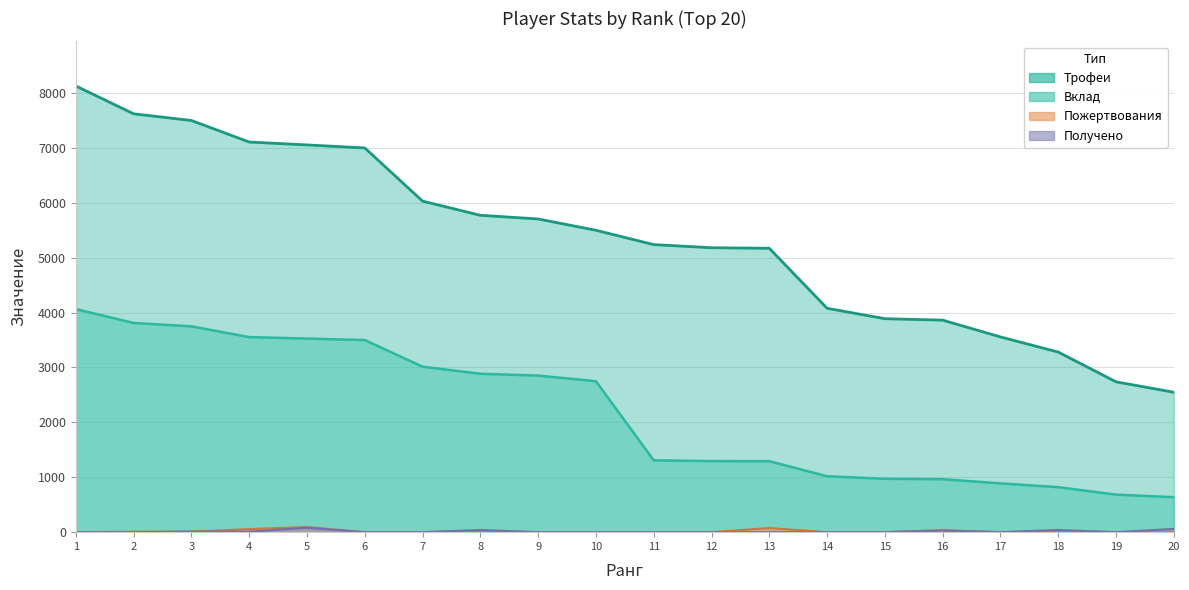

How many distinct data groups are displayed?

4